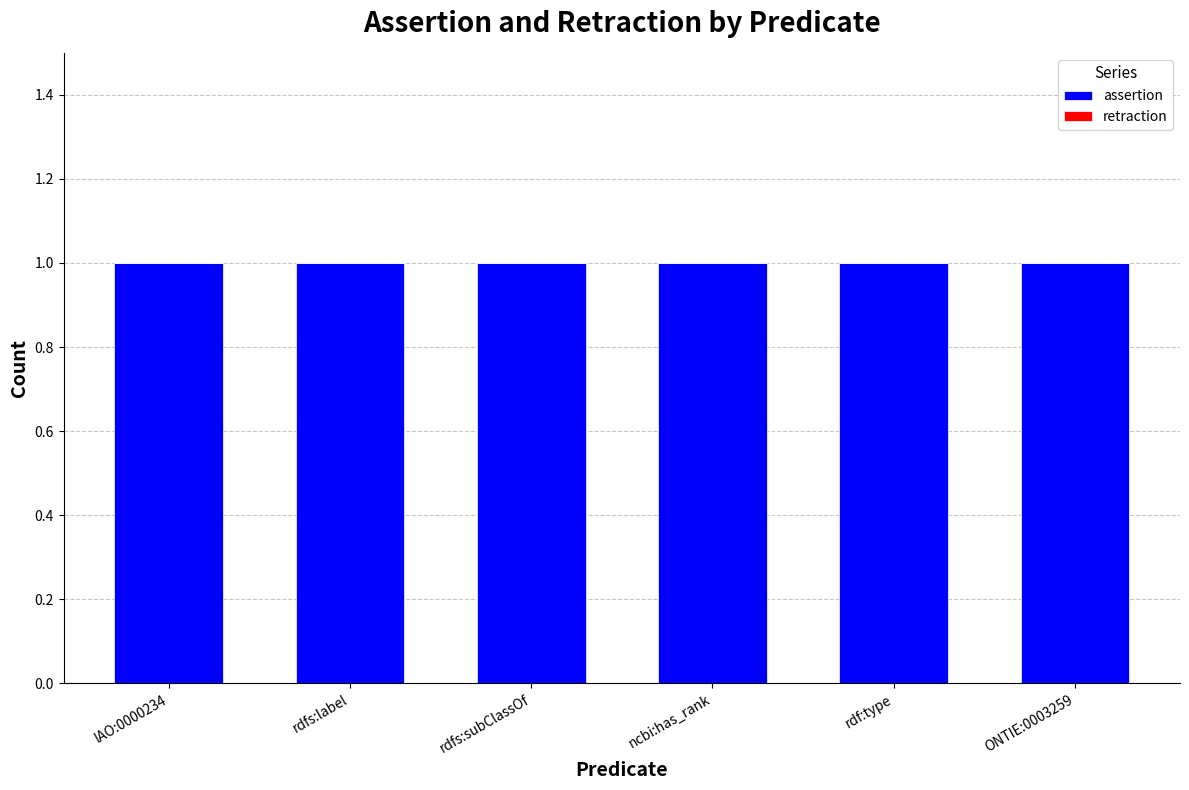

What is the label of the 6th bar from the left?

ONTIE:0003259